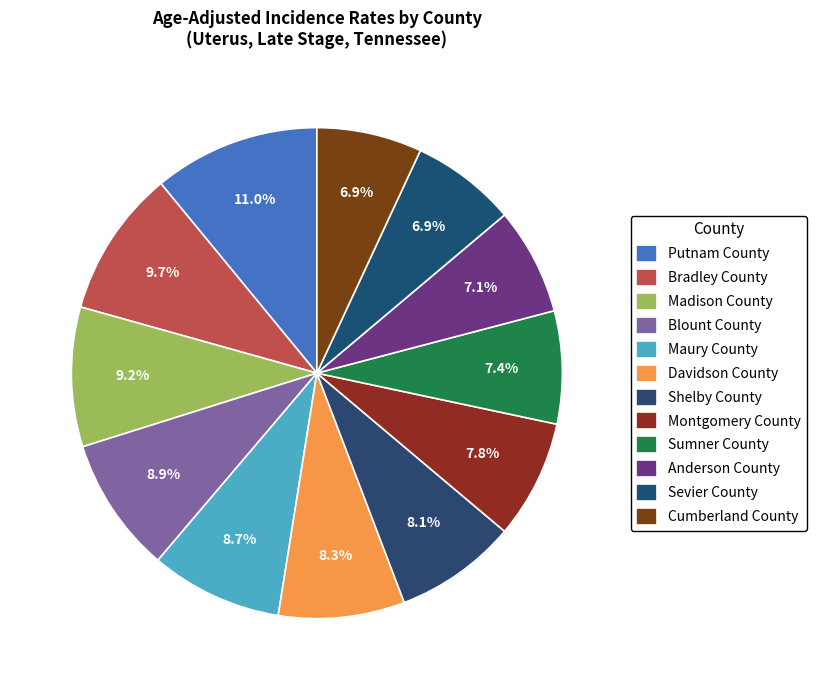

Which slice is the smallest?

Sevier County